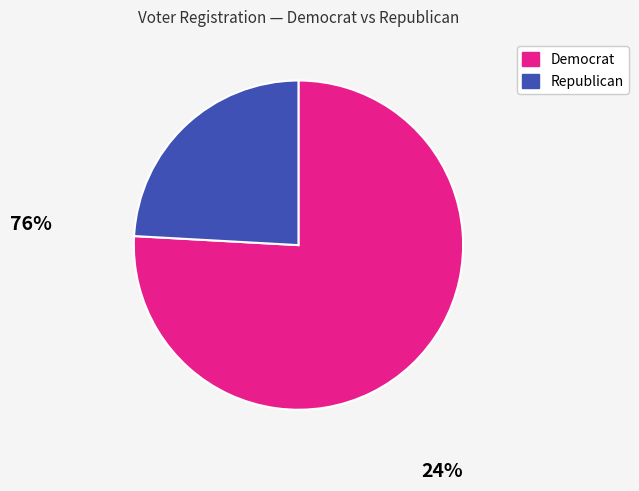

Is there a majority slice in this chart?

Yes